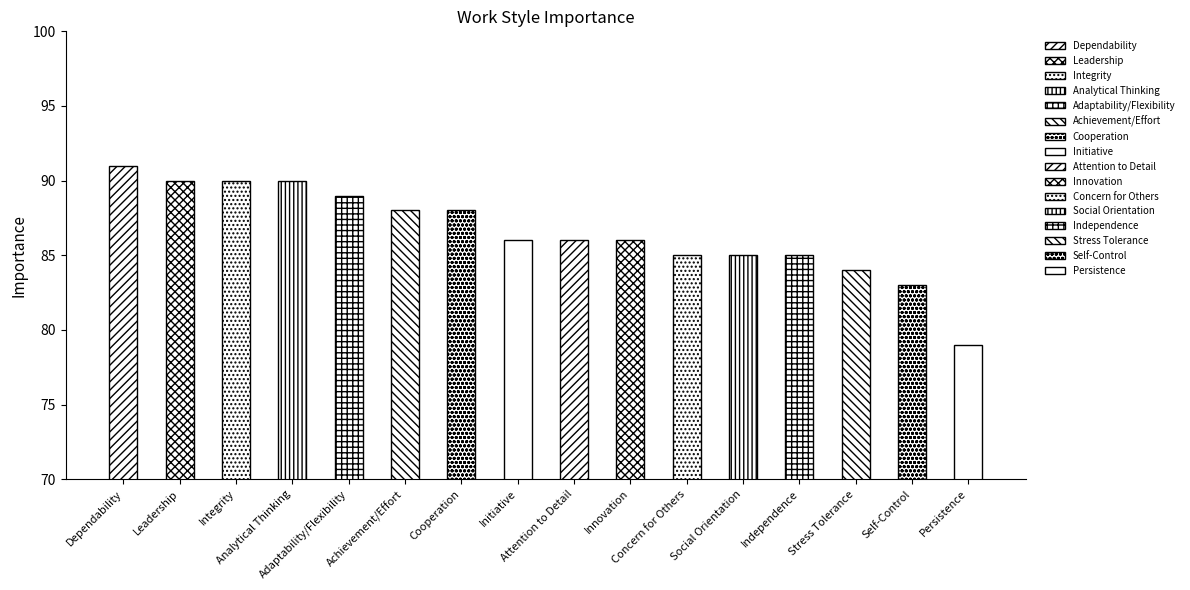

Which category has the lowest value across all series?

Persistence